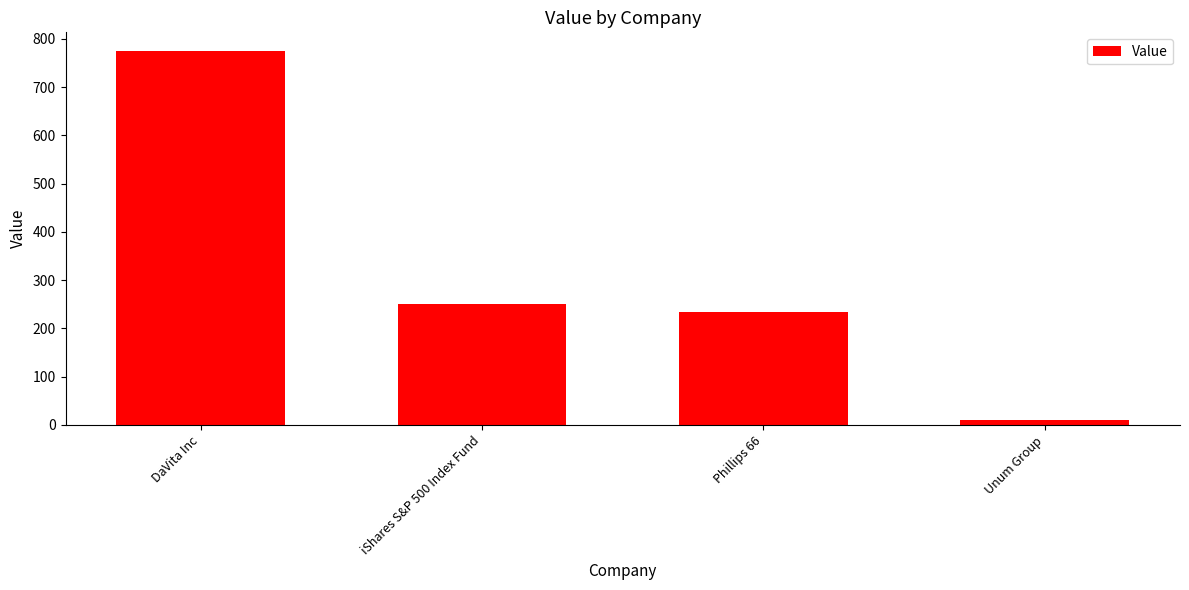

Are the bars grouped side by side (vs. stacked)?

No